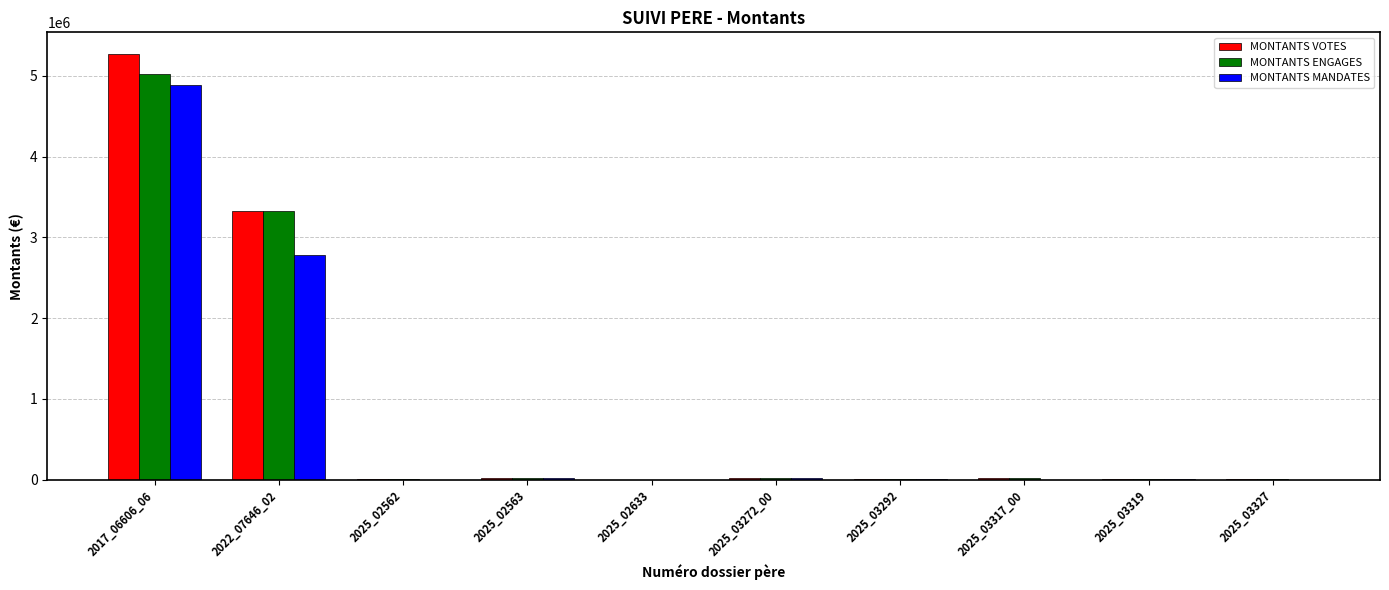

At which category is the sum across all series the highest?

2017_06606_06